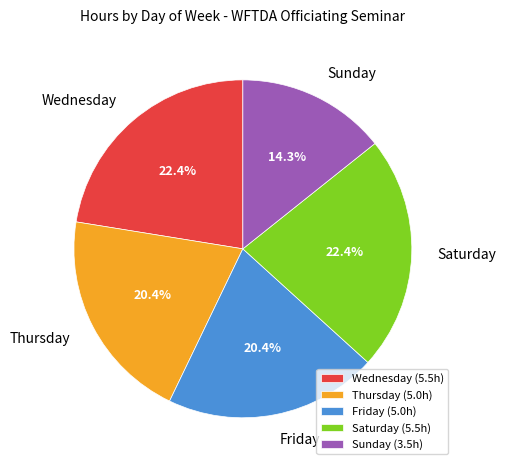

Does Thursday account for over 50% of the chart?

No